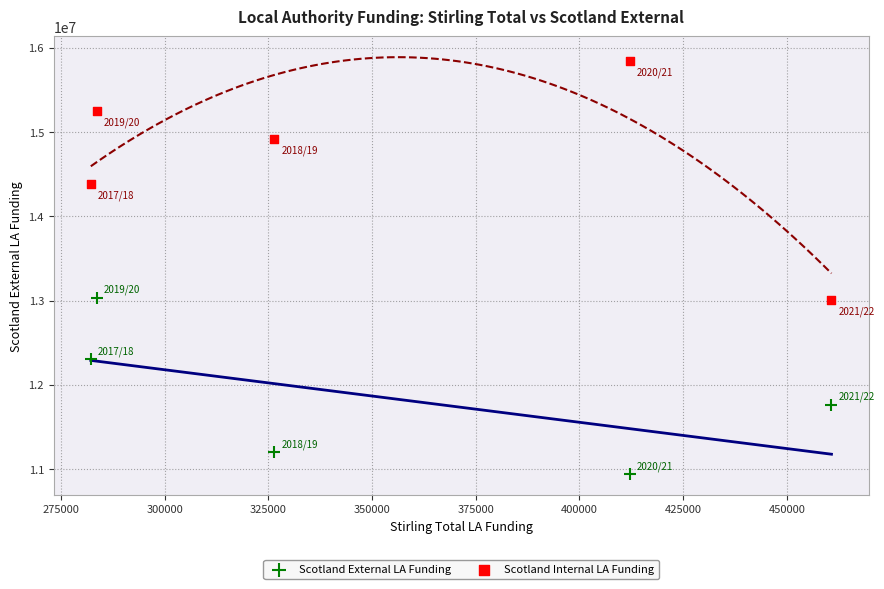

Which series reaches the minimum Y coordinate?

Scotland External LA Funding